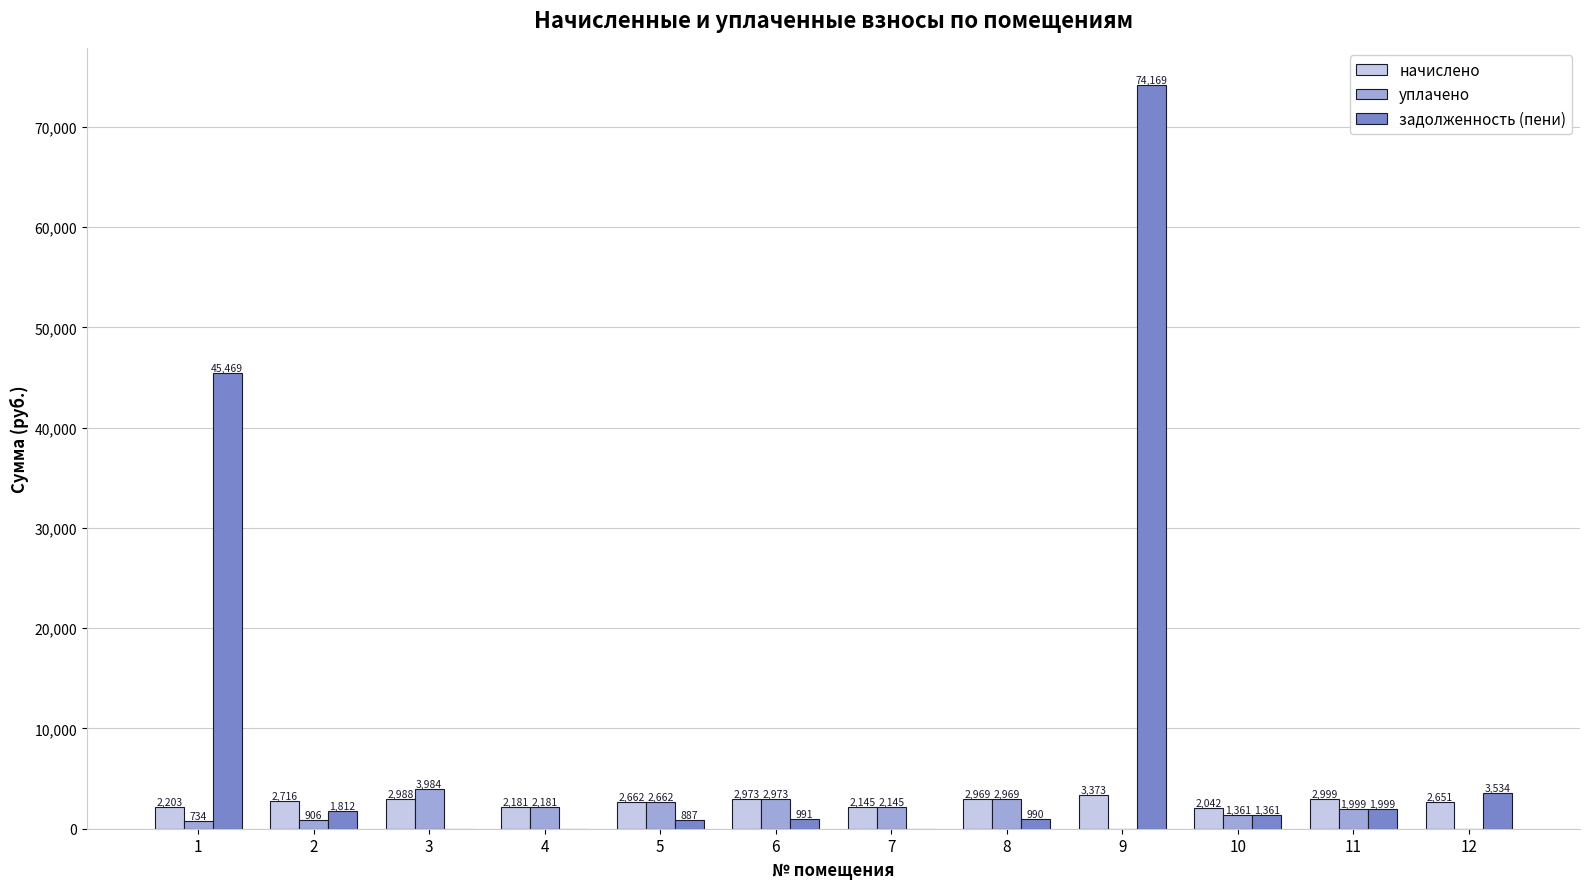

How many positive values does the уплачено series have?

10